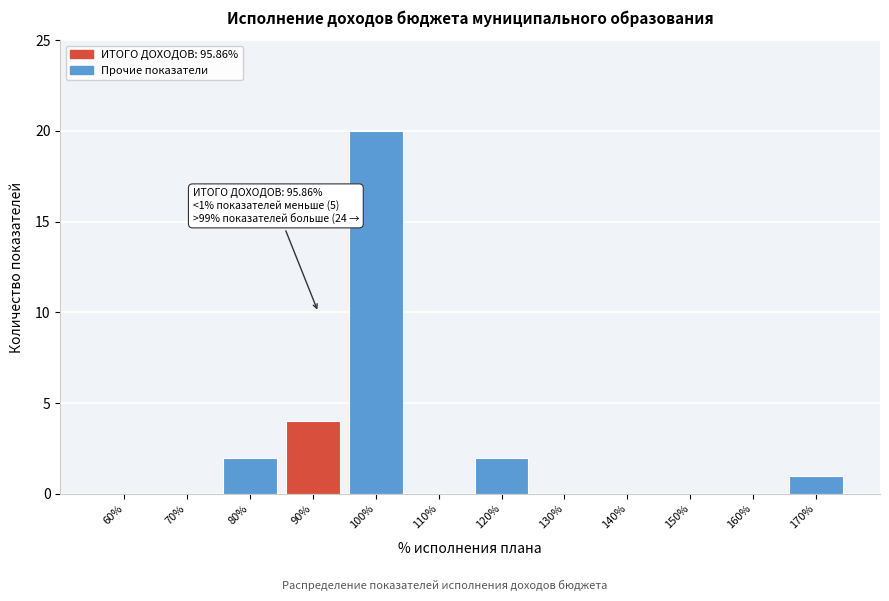

Reading right to left, what are all the values shown in this chart?

170%=1	160%=0	150%=0	140%=0	130%=0	120%=2	110%=0	100%=20	90%=4	80%=2	70%=0	60%=0